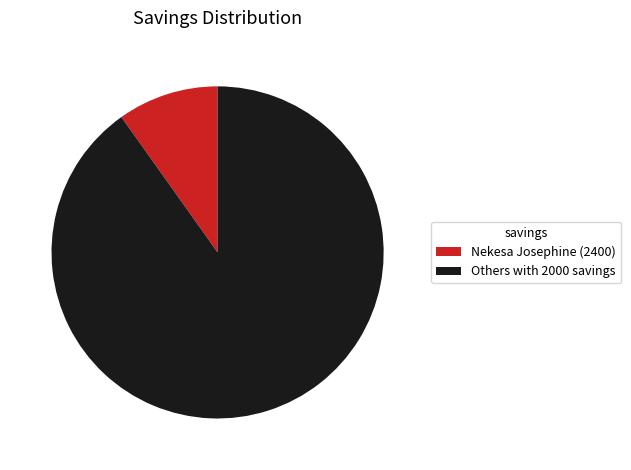

Is there any slice that represents more than half of the pie?

Yes